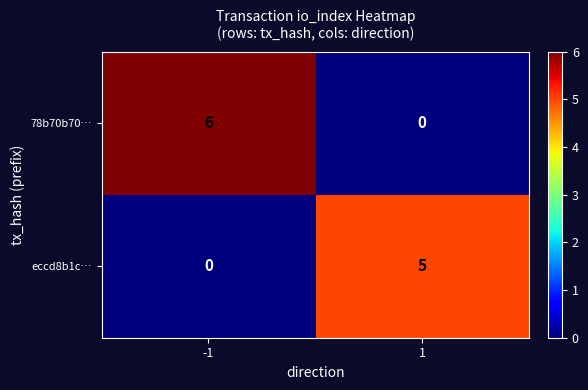

What is the spread (max minus min) of values at 1?

5